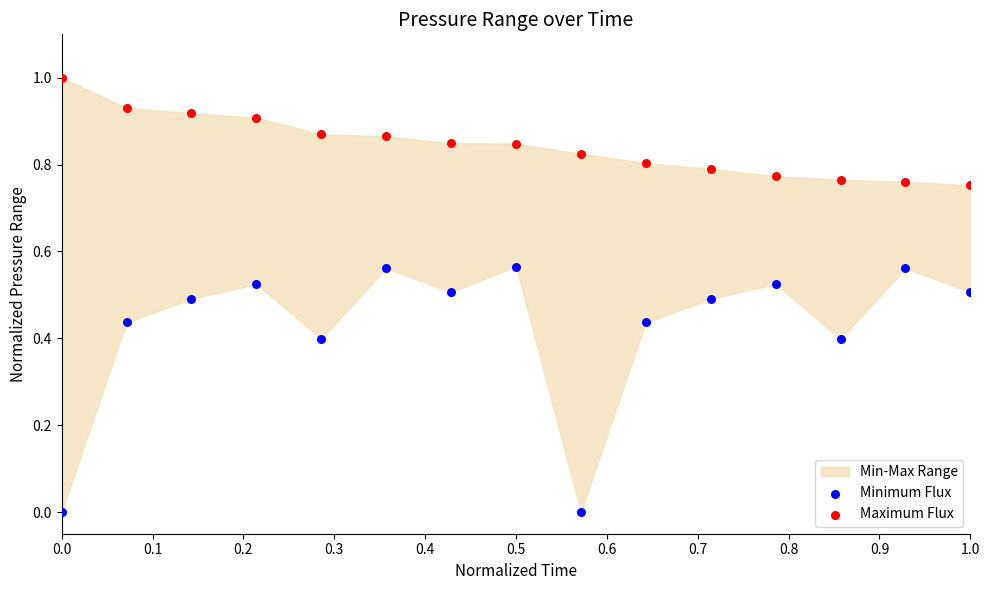

Which series reaches the maximum Y coordinate?

Maximum Flux